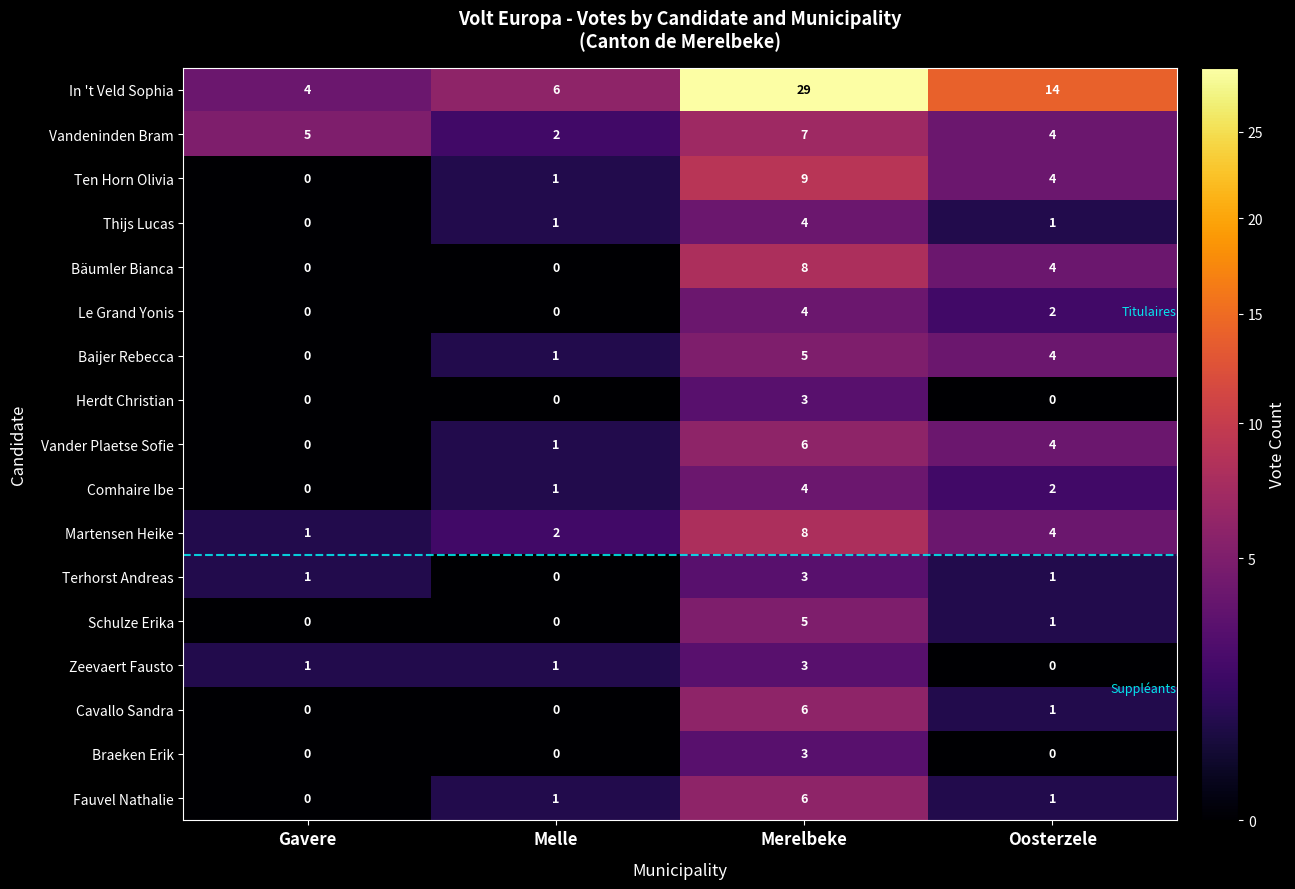

Between Merelbeke and Oosterzele, which series saw the biggest shift?

In 't Veld Sophia